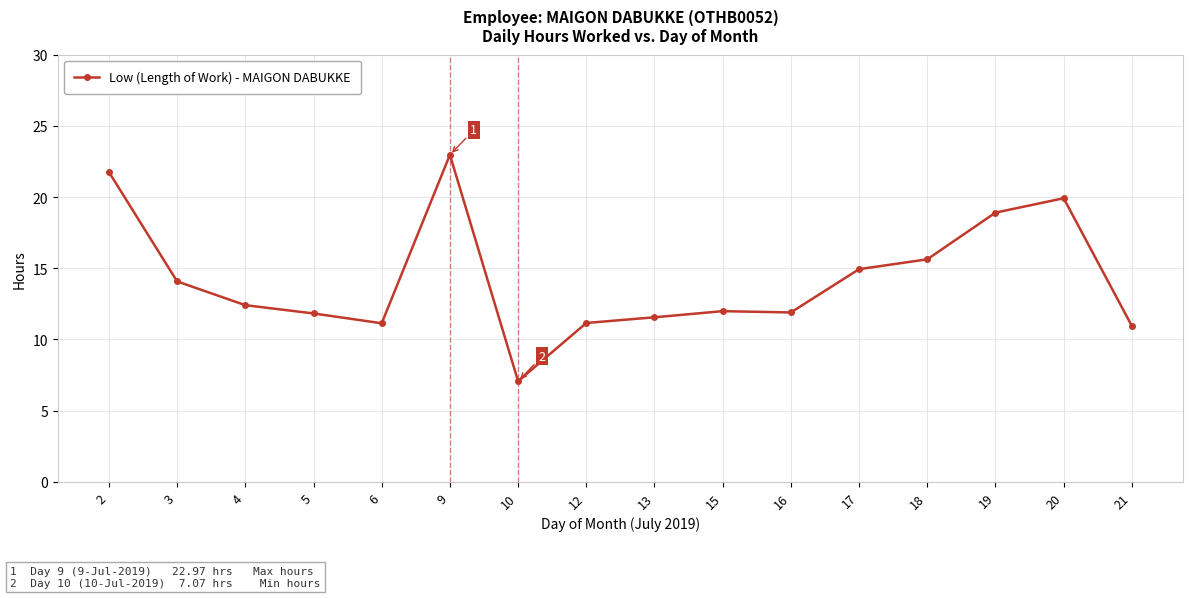

What is the difference between the second highest and minimum values?

14.7